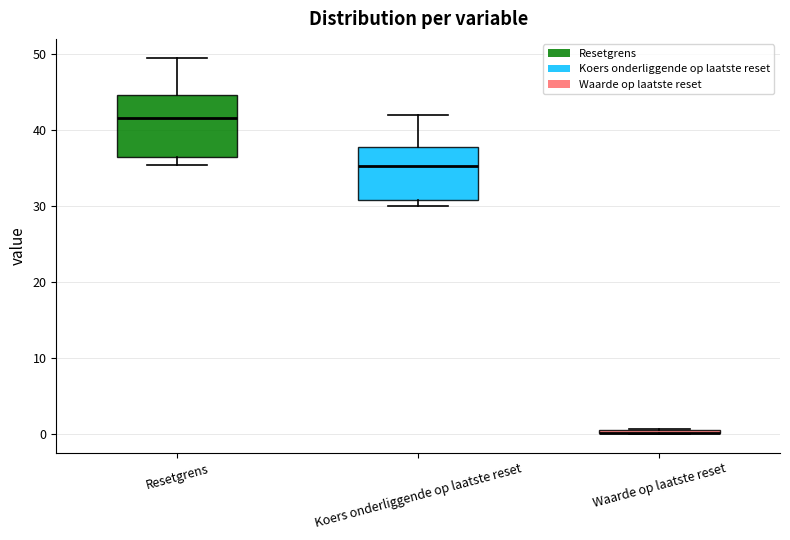

Where is the lower edge of the box for Koers onderliggende op laatste reset on the y-axis? The values are not printed on the chart, so give them approximately, as read against the axis.

31